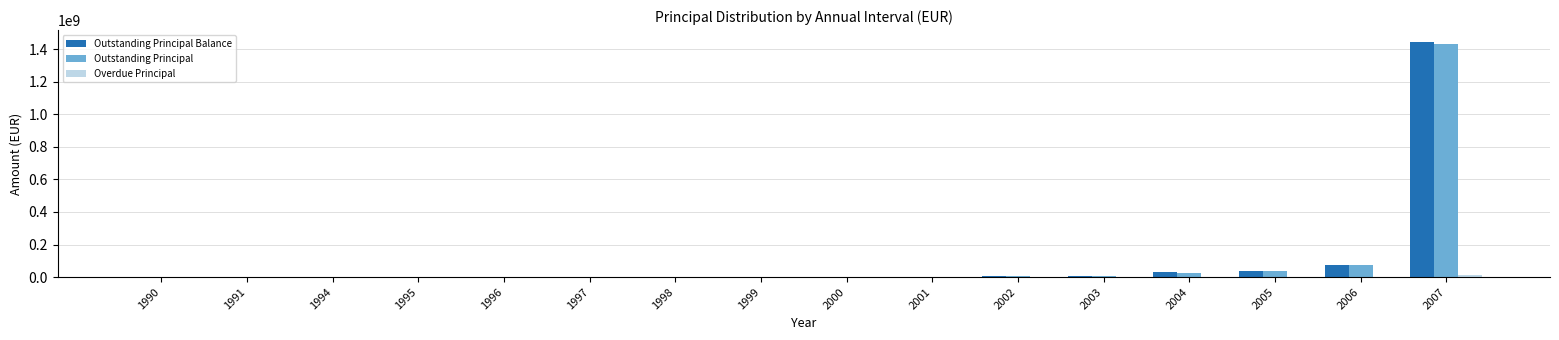

What is the maximum value shown in the chart?

1445384025.1